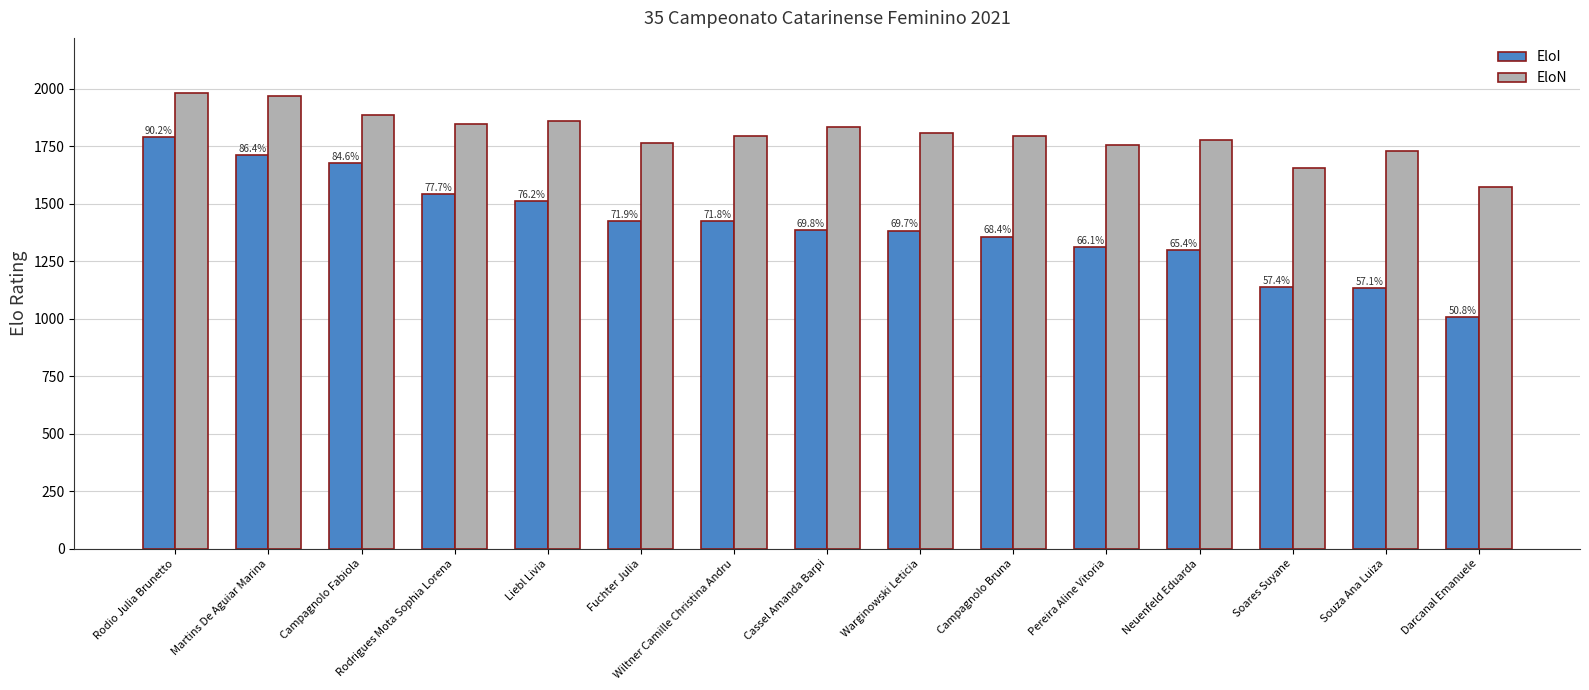

What is the label of the 1st bar from the right?

Darcanal Emanuele